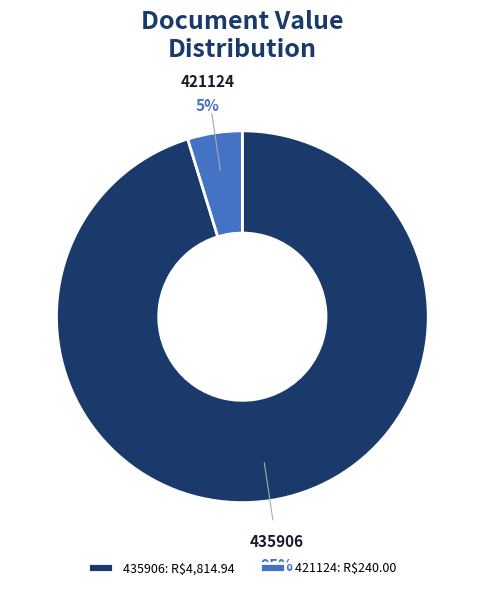

What percentage is the 421124 slice, to the nearest percent?

5%